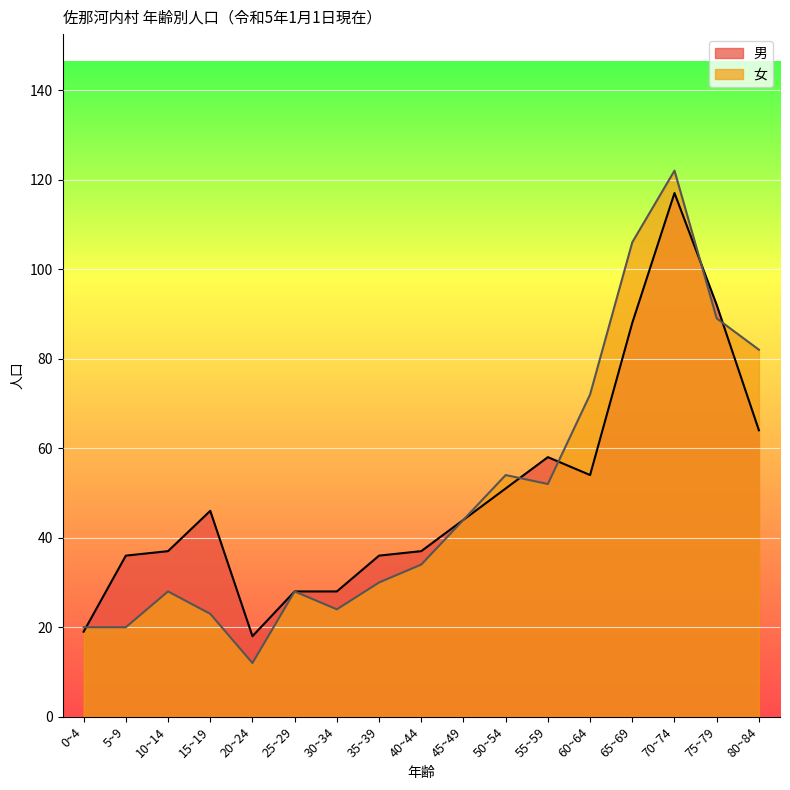

List the series in order of their overall mean, lowest first.

女, 男